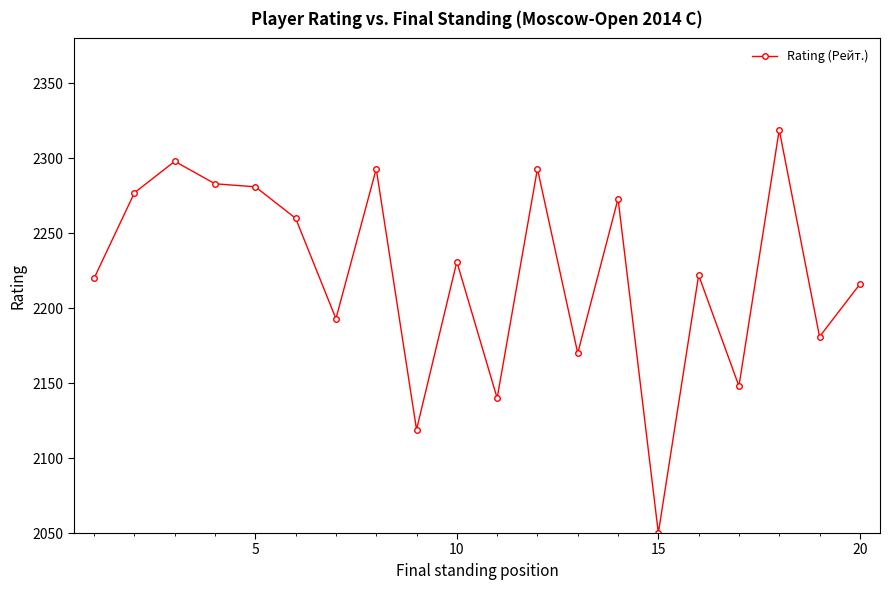

What is the difference between the maximum and second lowest values?

200